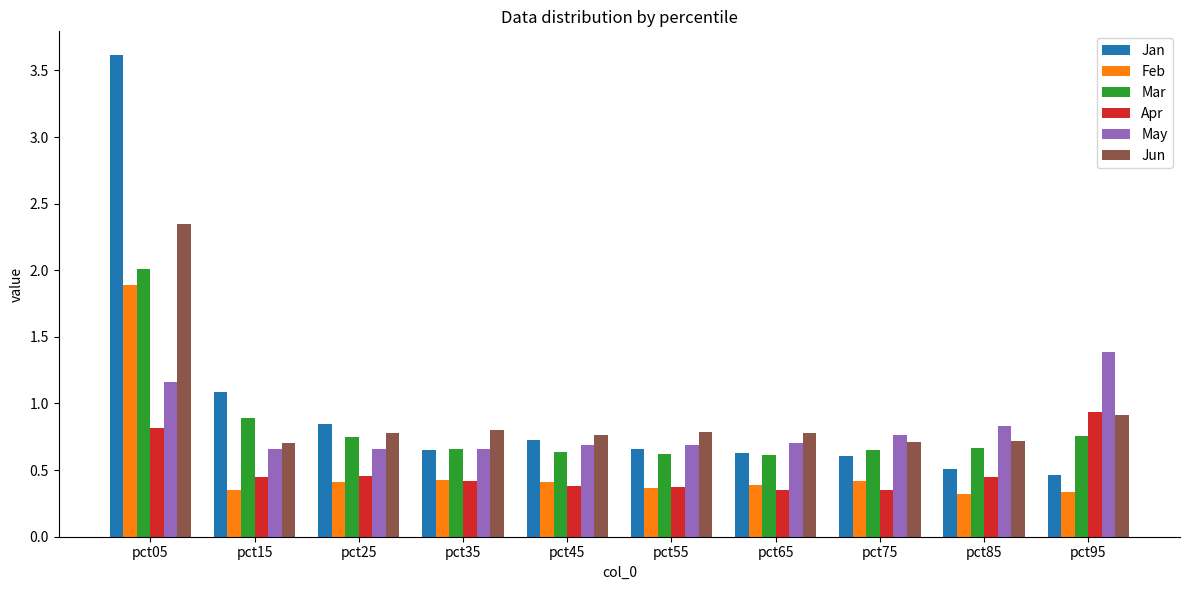

Is the value of May at pct55 greater than the value of Apr at pct55?

Yes